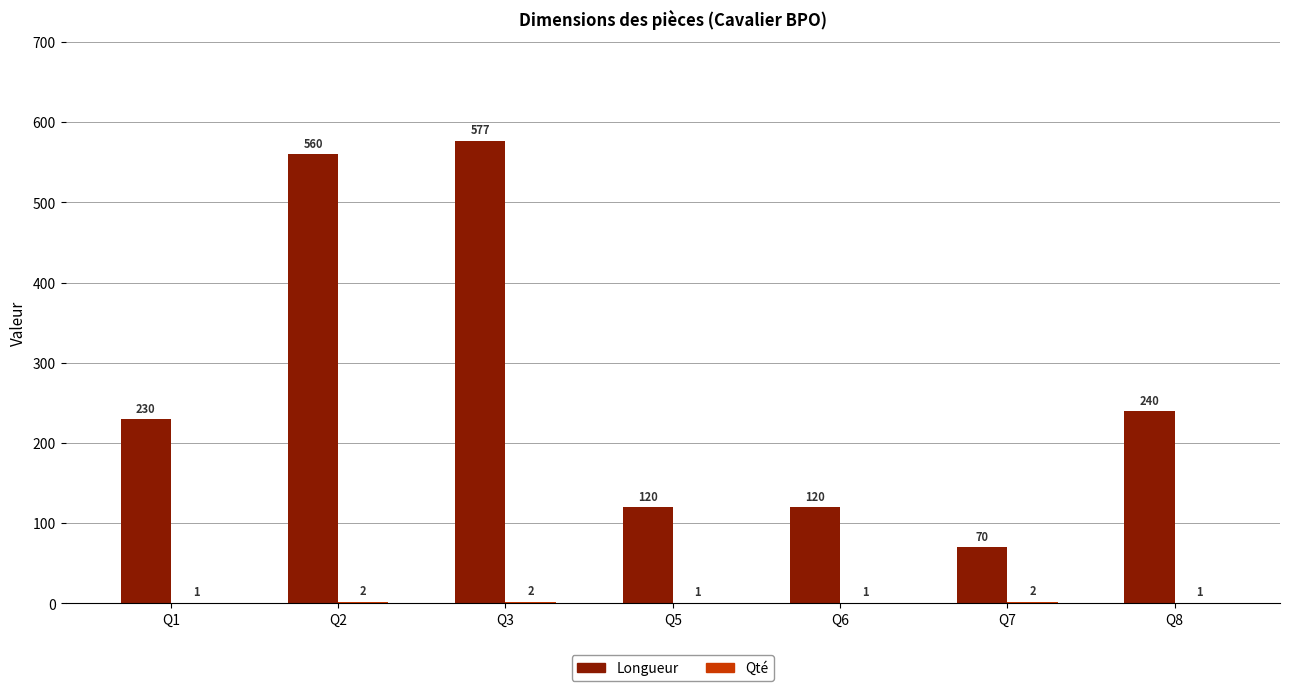

Between Q7 and Q8, which series saw the biggest shift?

Longueur